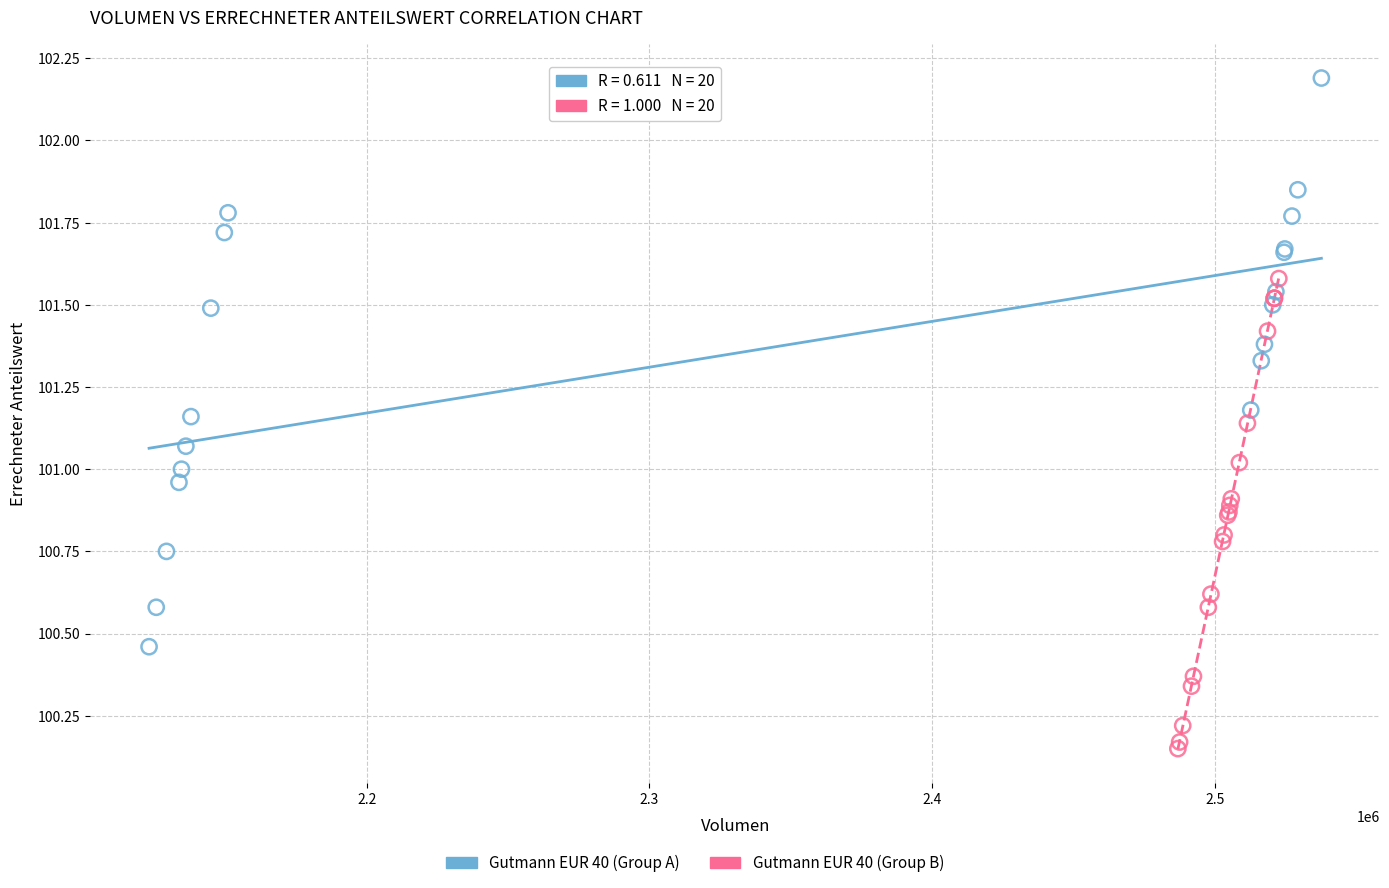

Which series contains the highest Y value?

Gutmann EUR 40 (Group A)